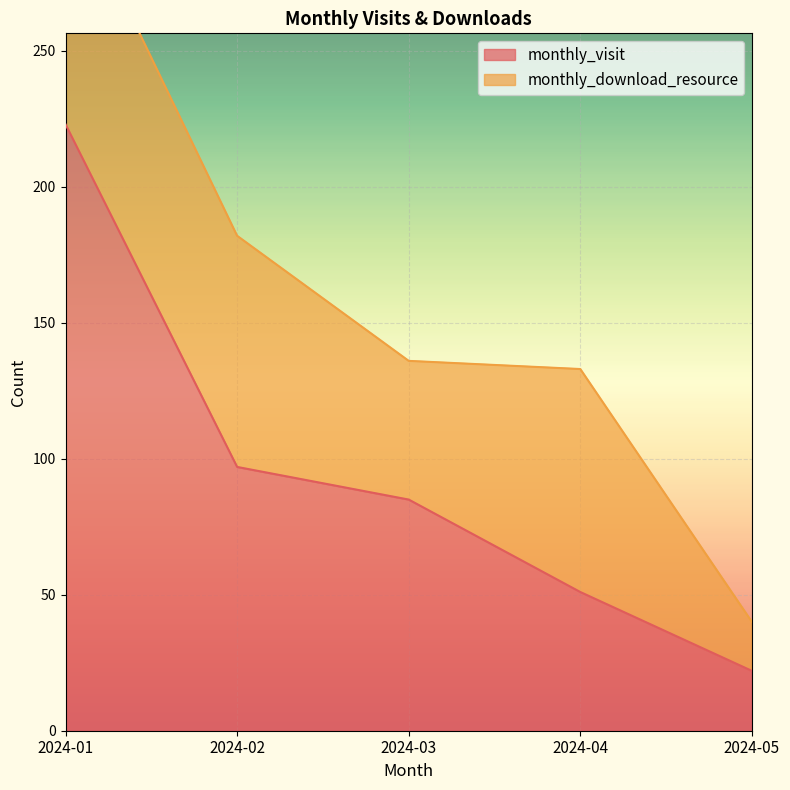

Rank the categories by value from lowest to highest.

2024-05, 2024-04, 2024-03, 2024-02, 2024-01